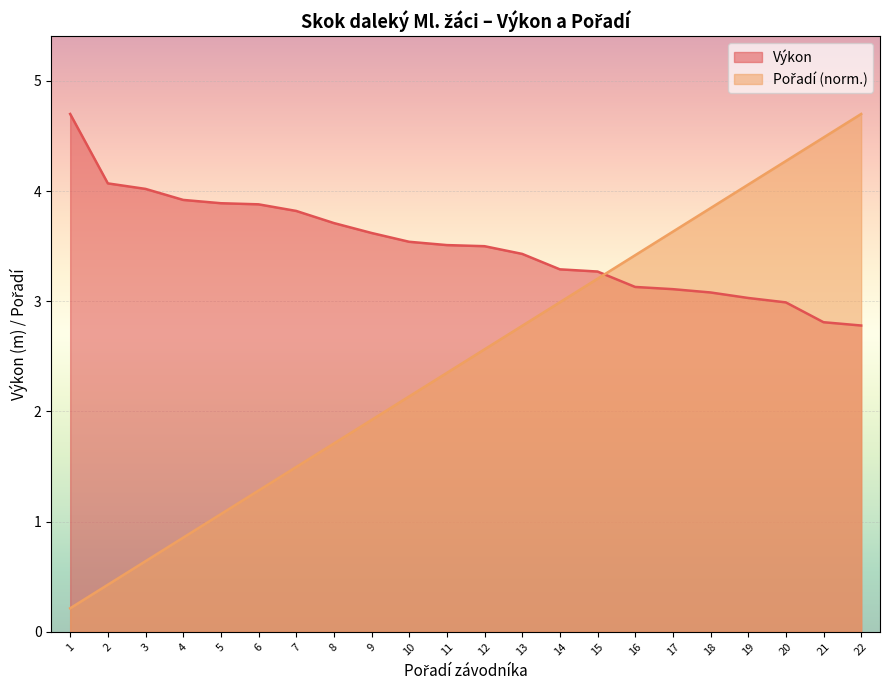

The value of Pořadí at 9 is 1.9. True or false?

True